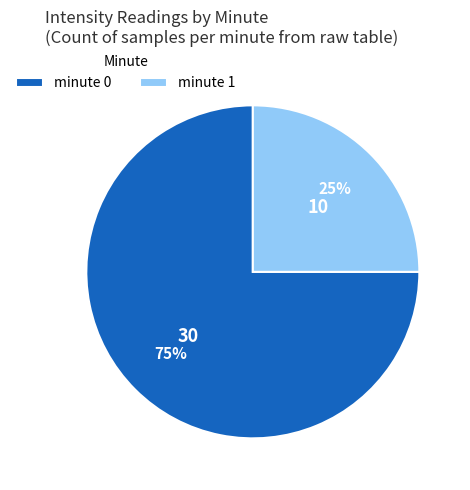

How many slices are in this pie chart?

2